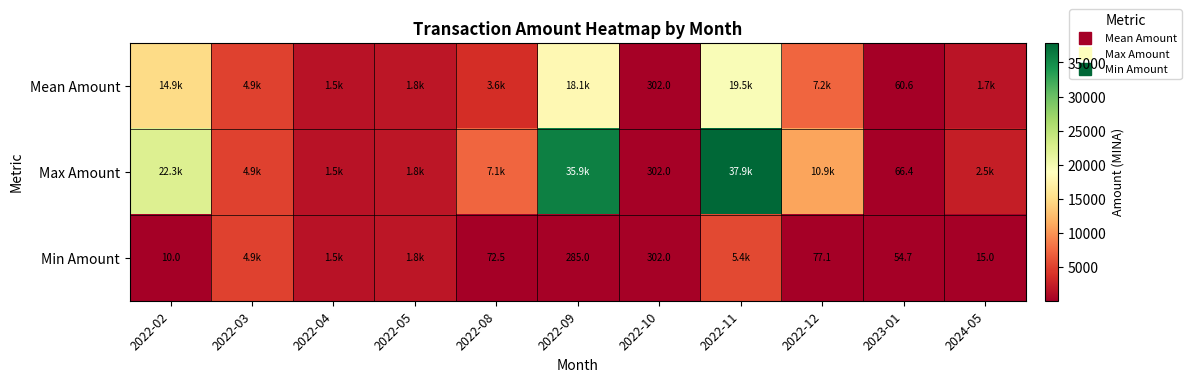

What is the difference between the Max Amount values at 2022-10 and 2022-02?

21995.0